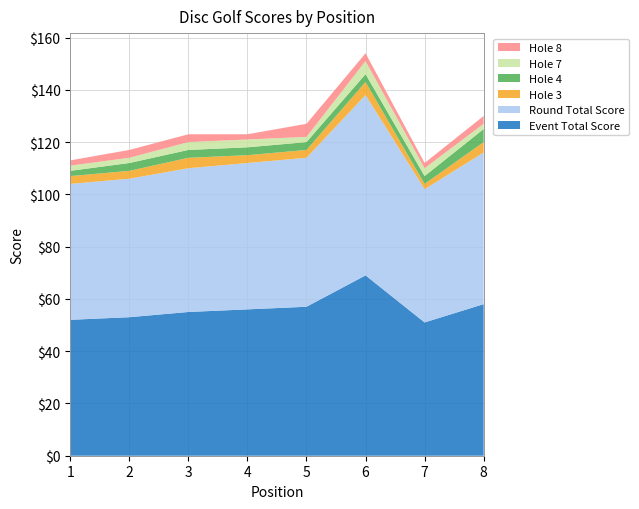

Reading left to right, transcribe all the data shown in this chart.

event_total_score: 1=52	2=53	3=55	4=56	5=57	6=69	7=51	8=58
round_total_score: 1=52	2=53	3=55	4=56	5=57	6=69	7=51	8=58
hole_3: 1=3	2=3	3=4	4=3	5=3	6=5	7=2	8=4
hole_4: 1=2	2=3	3=3	4=3	5=3	6=3	7=3	8=5
hole_7: 1=2	2=2	3=3	4=3	5=2	6=5	7=3	8=2
hole_8: 1=2	2=3	3=3	4=2	5=5	6=3	7=2	8=3